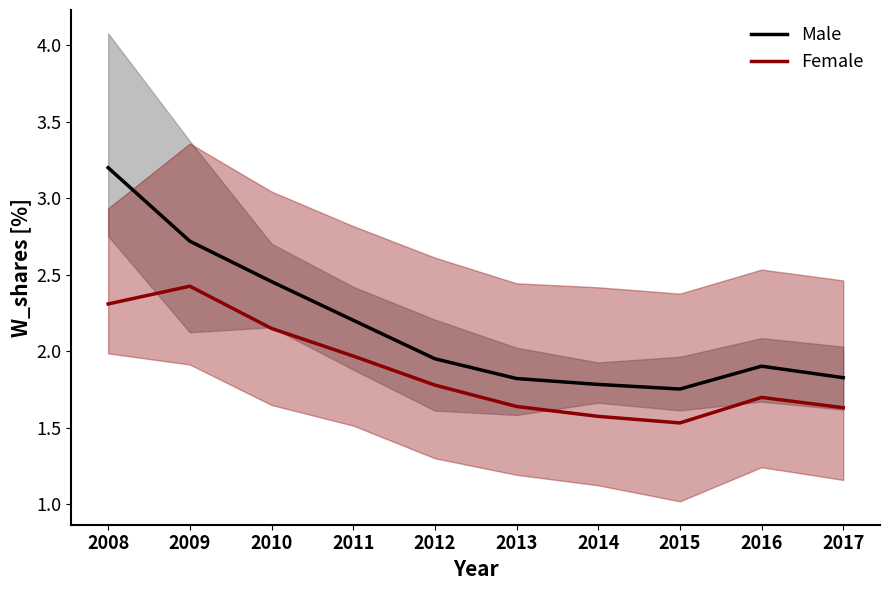

What is the average value of the Female series?

1.9